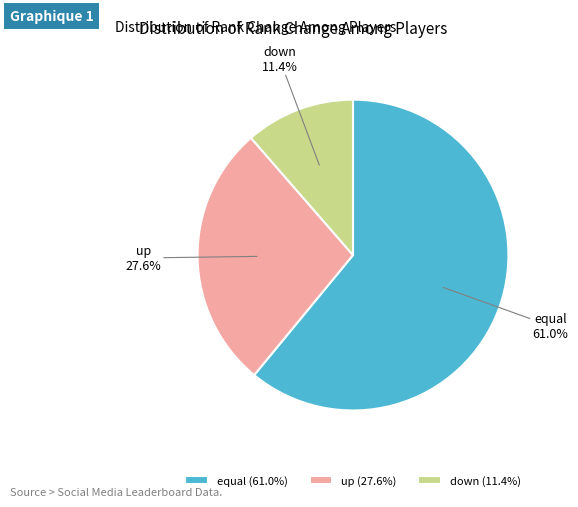

Which has a higher value, equal or down?

equal